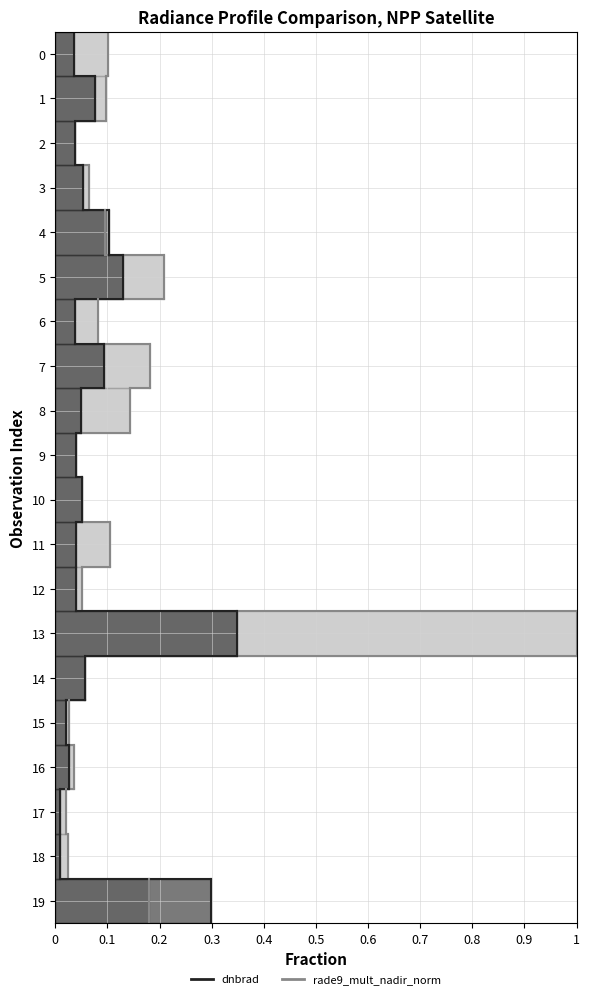

The dnbrad series shows 1 at 0.1. True or false?

True